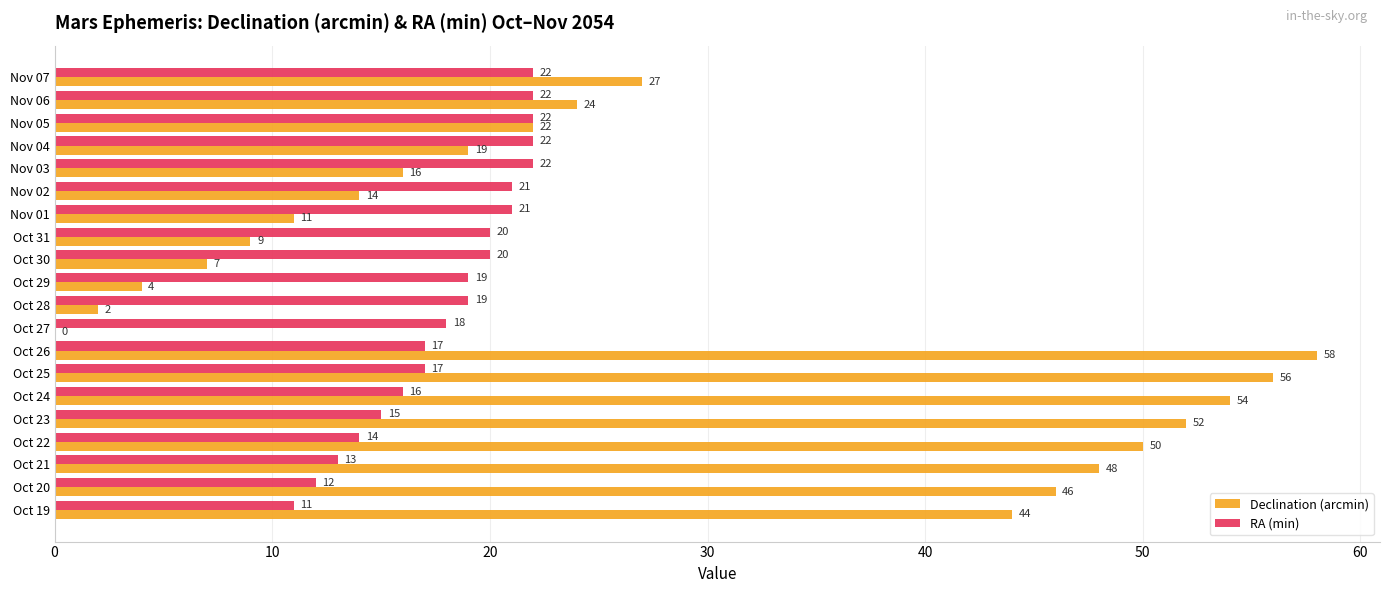

The value of RA (min) at Nov 02 is 21. True or false?

True